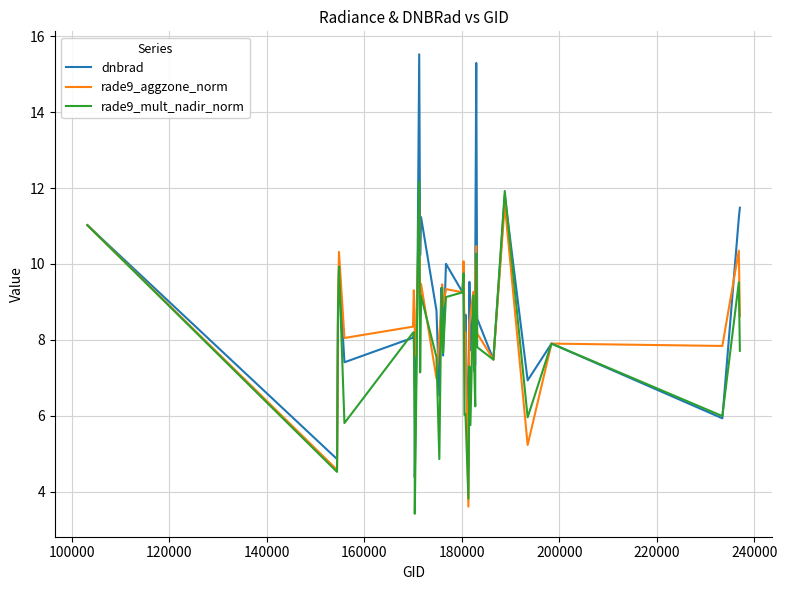

Rank the series by their maximum value, from highest to lowest.

dnbrad, rade9_mult_nadir_norm, rade9_aggzone_norm